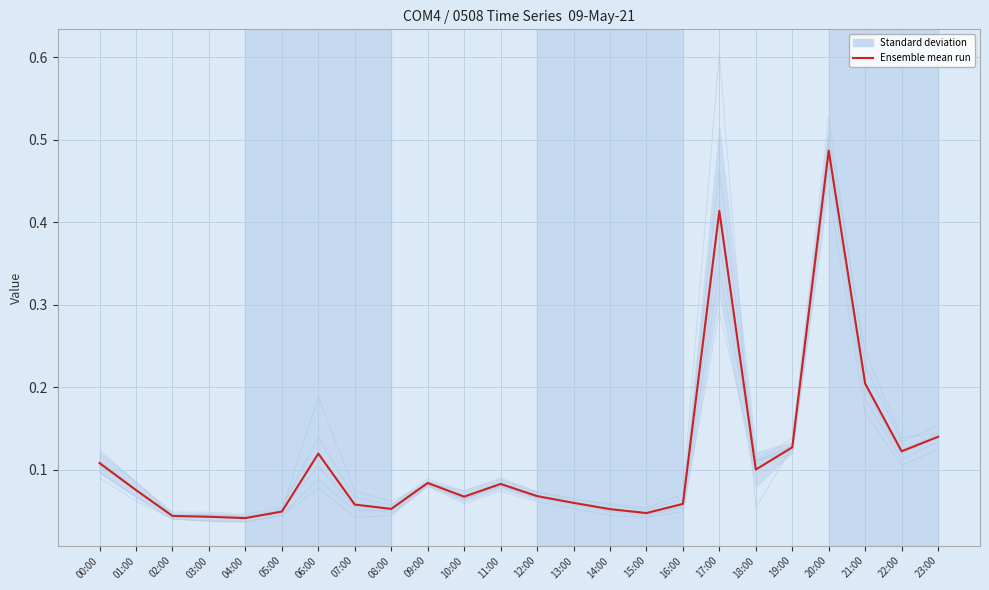

What is the sum of all col_9 values?

2.3